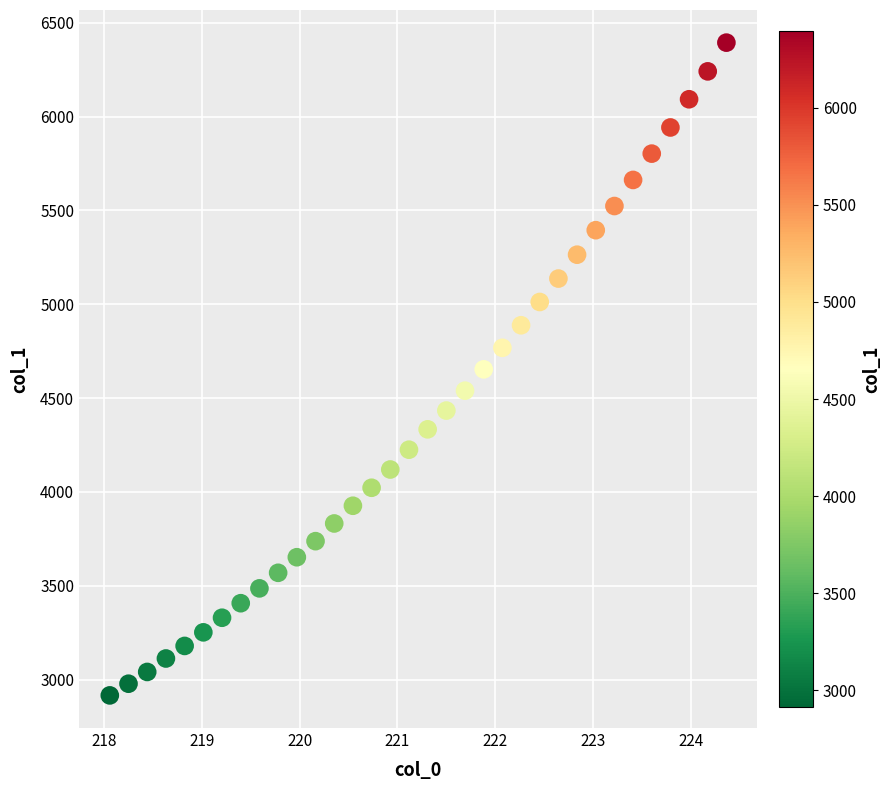

What is the range of Y values (max minus min)?

3478.1